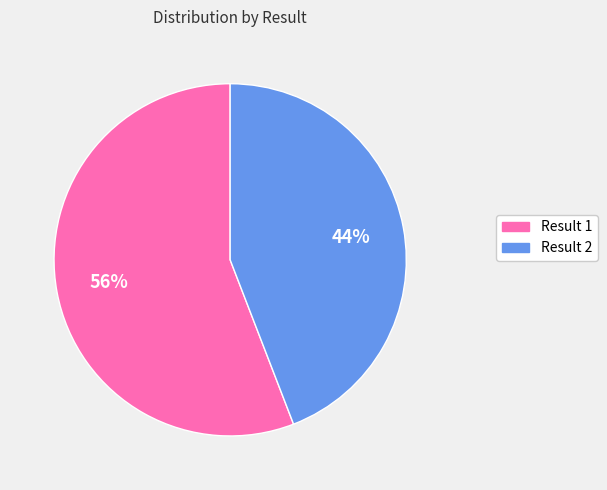

Is there a majority slice in this chart?

Yes